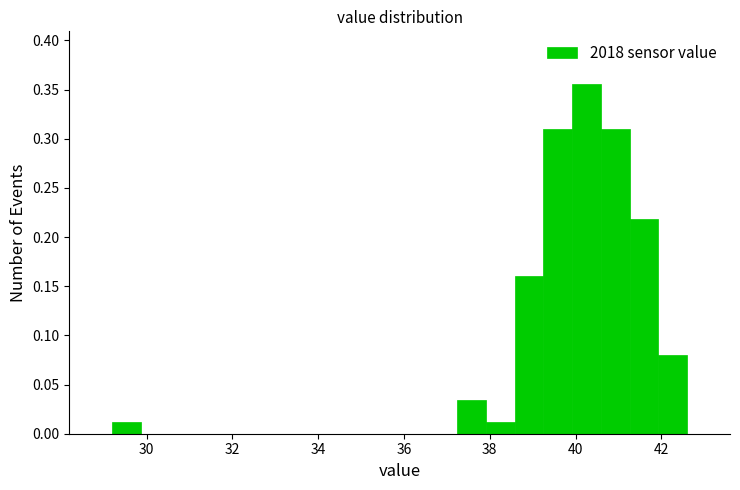

Around what value on the x-axis is the tallest bar? Give the approximate position of its centre, as read against the axis.

40.2